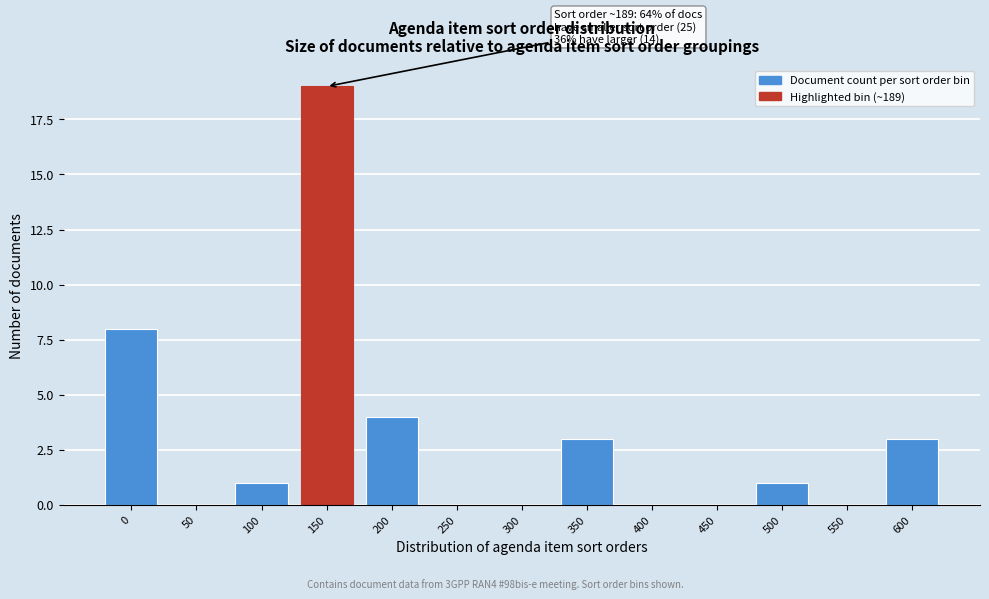

Reading right to left, transcribe all the data shown in this chart.

600=3	550=0	500=1	450=0	400=0	350=3	300=0	250=0	200=4	150=19	100=1	50=0	0=8